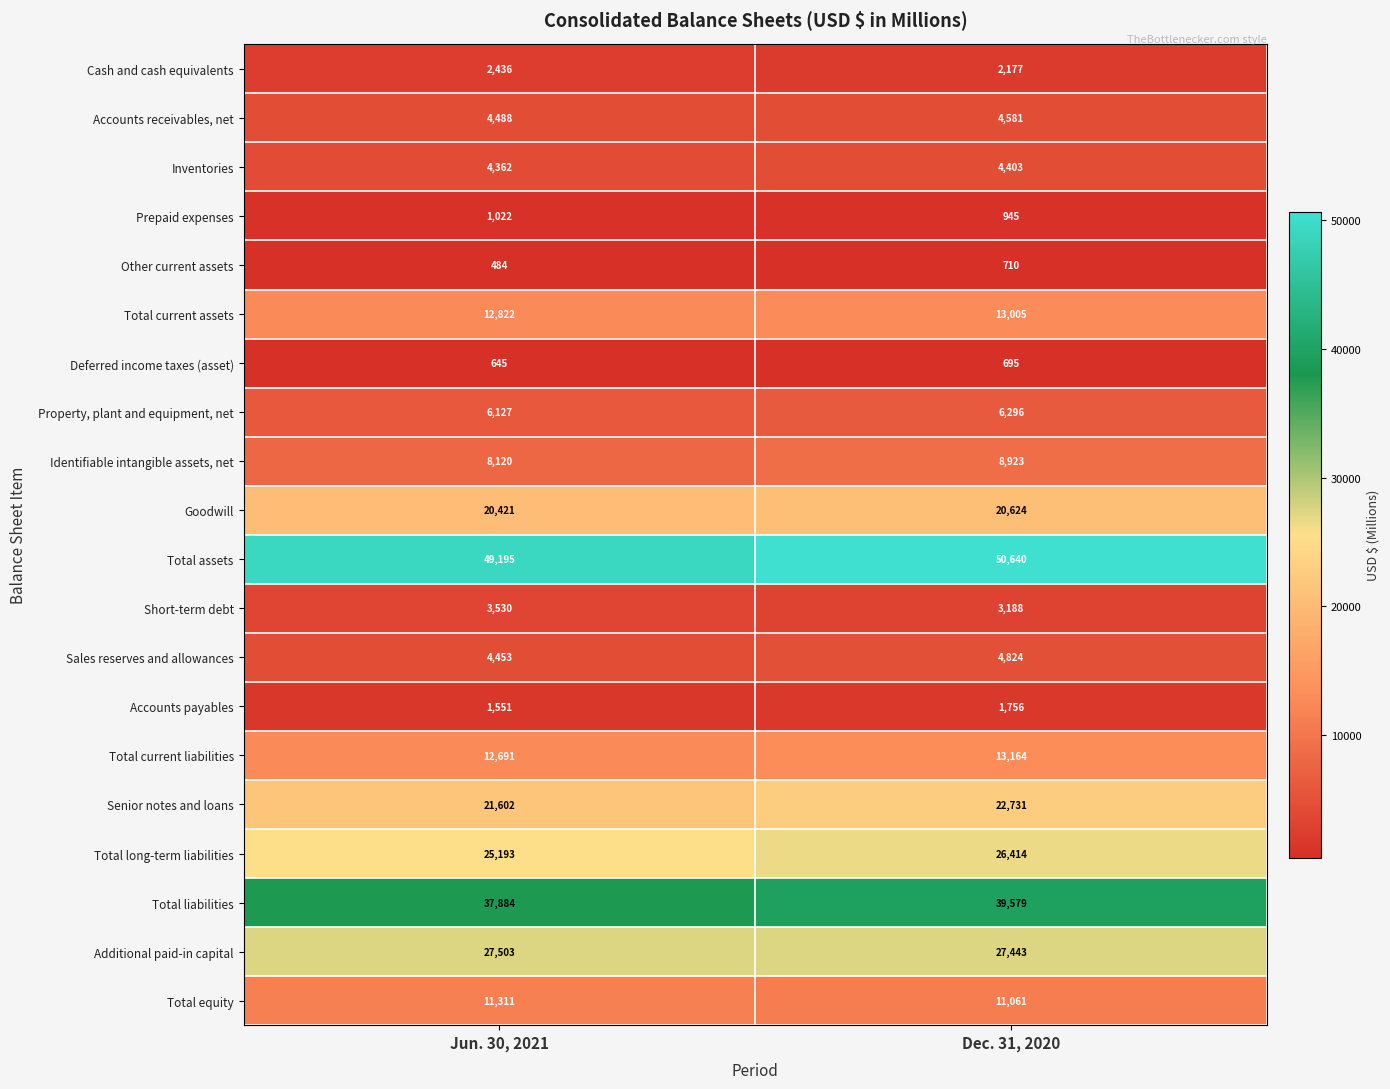

Is it true that Accounts payables equals 713 at Dec. 31, 2020?

False